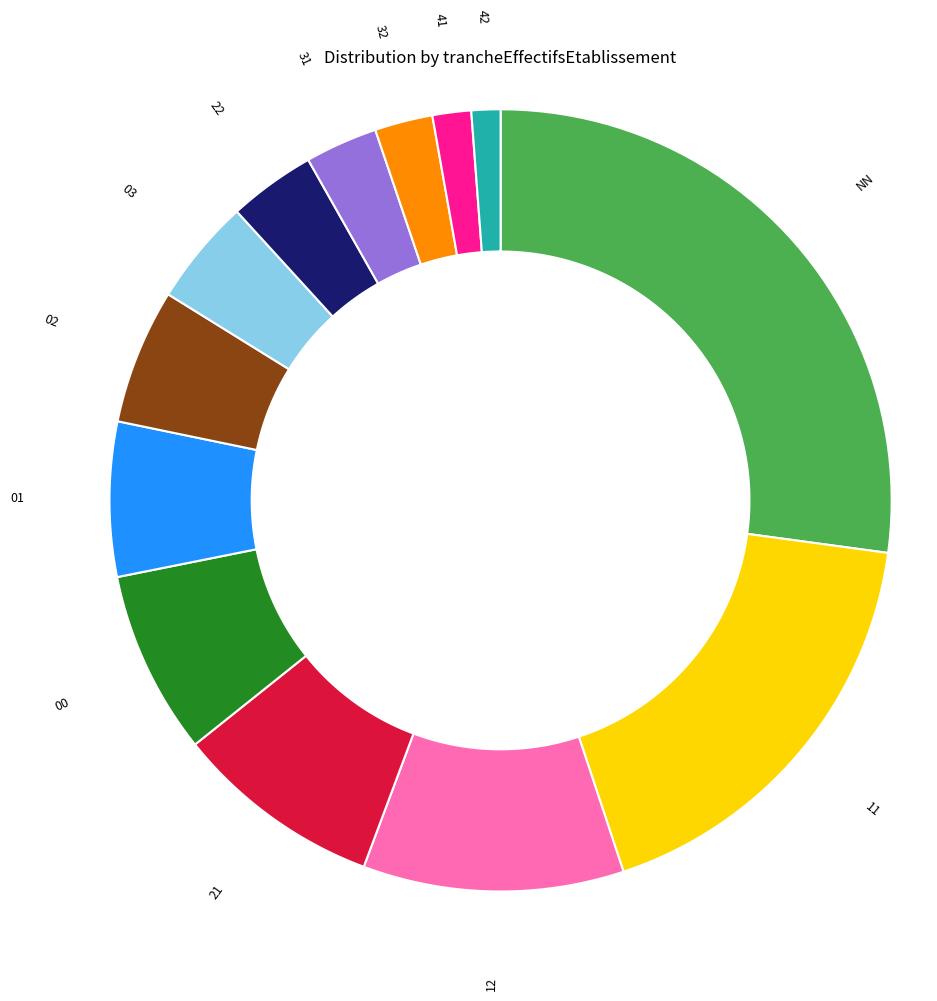

What portion of the pie excludes 03?

95.6%